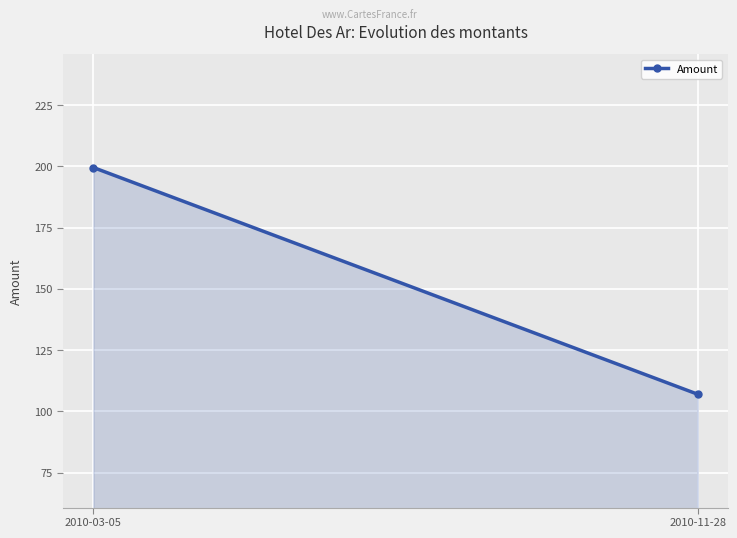

What is the maximum value shown in the chart?

199.6